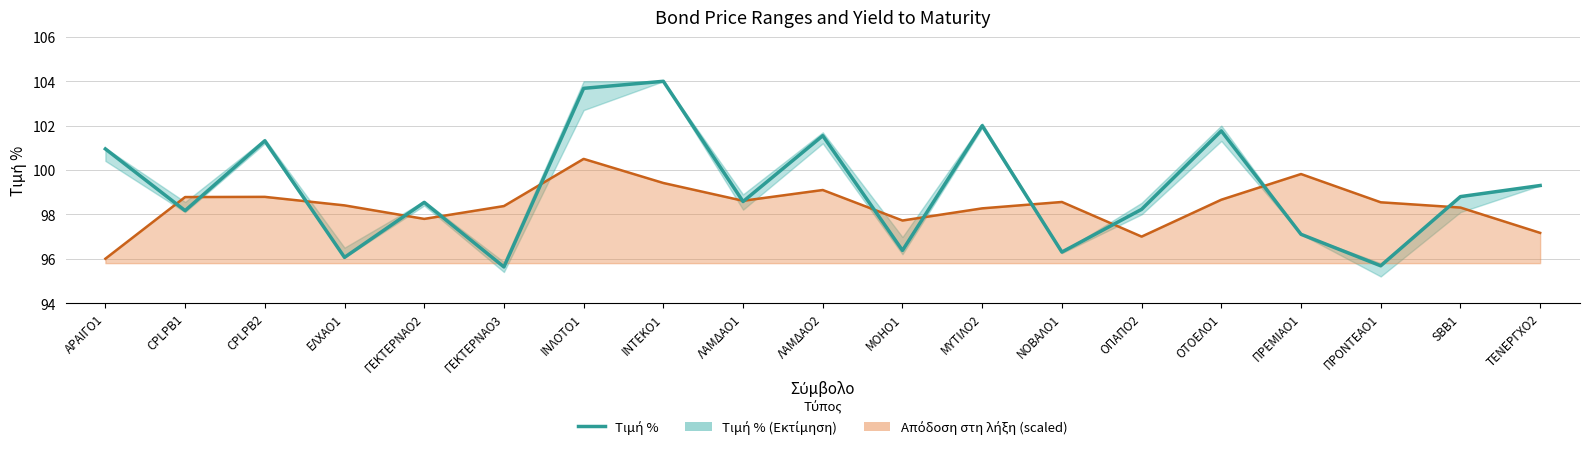

Rank the categories by value from lowest to highest.

ΓΕΚΤΕΡΝΑΟ3, ΠΡΟΝΤΕΑΟ1, ΕΛΧΑΟ1, ΝΟΒΑΛΟ1, ΜΟΗΟ1, ΠΡΕΜΙΑΟ1, CPLPB1, ΟΠΑΠΟ2, ΓΕΚΤΕΡΝΑΟ2, ΛΑΜΔΑΟ1, SBB1, ΤΕΝΕΡΓΧΟ2, ΑΡΑΙΓΟ1, CPLPB2, ΛΑΜΔΑΟ2, ΟΤΟΕΛΟ1, ΜΥΤΙΛΟ2, ΙΝΛΟΤΟ1, ΙΝΤΕΚΟ1